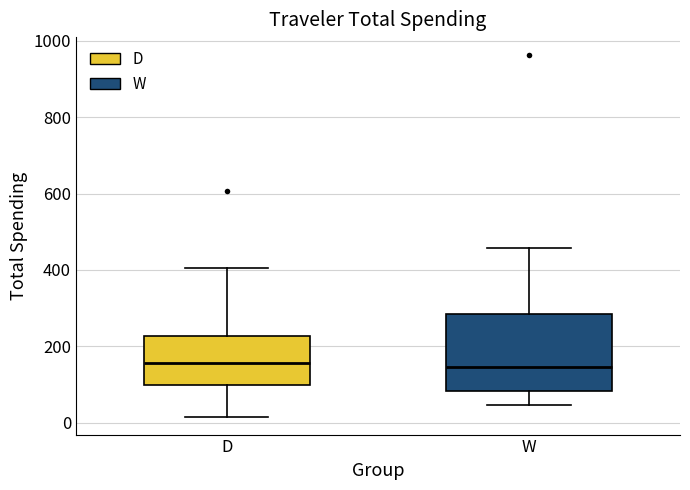

Reading left to right, read every box against the y-axis: the position of its median line, the range the box covers, and the ends of its whiskers. The values are not printed on the chart, so give them approximately, as read against the axis.

D: median 160, box 100 to 220, whiskers 20 to 400
W: median 140, box 80 to 280, whiskers 40 to 460